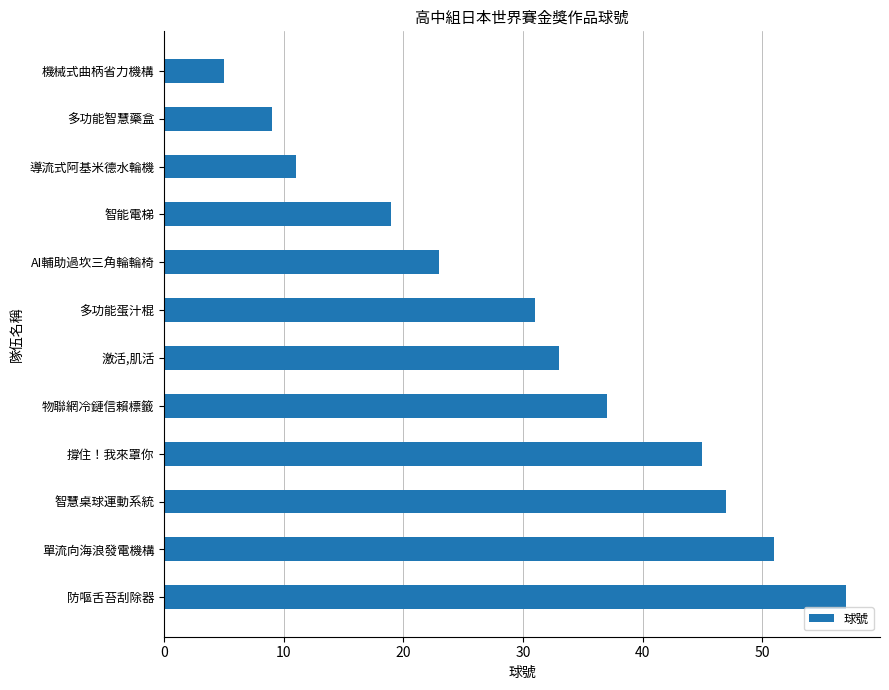

Reading bottom to top, extract all data points from this chart.

防嘔舌苔刮除器=57	單流向海浪發電機構=51	智慧桌球運動系統=47	撐住！我來罩你=45	物聯網冷鏈信賴標籤=37	激活,肌活=33	多功能蛋汁棍=31	AI輔助過坎三角輪輪椅=23	智能電梯=19	導流式阿基米德水輪機=11	多功能智慧藥盒=9	機械式曲柄省力機構=5